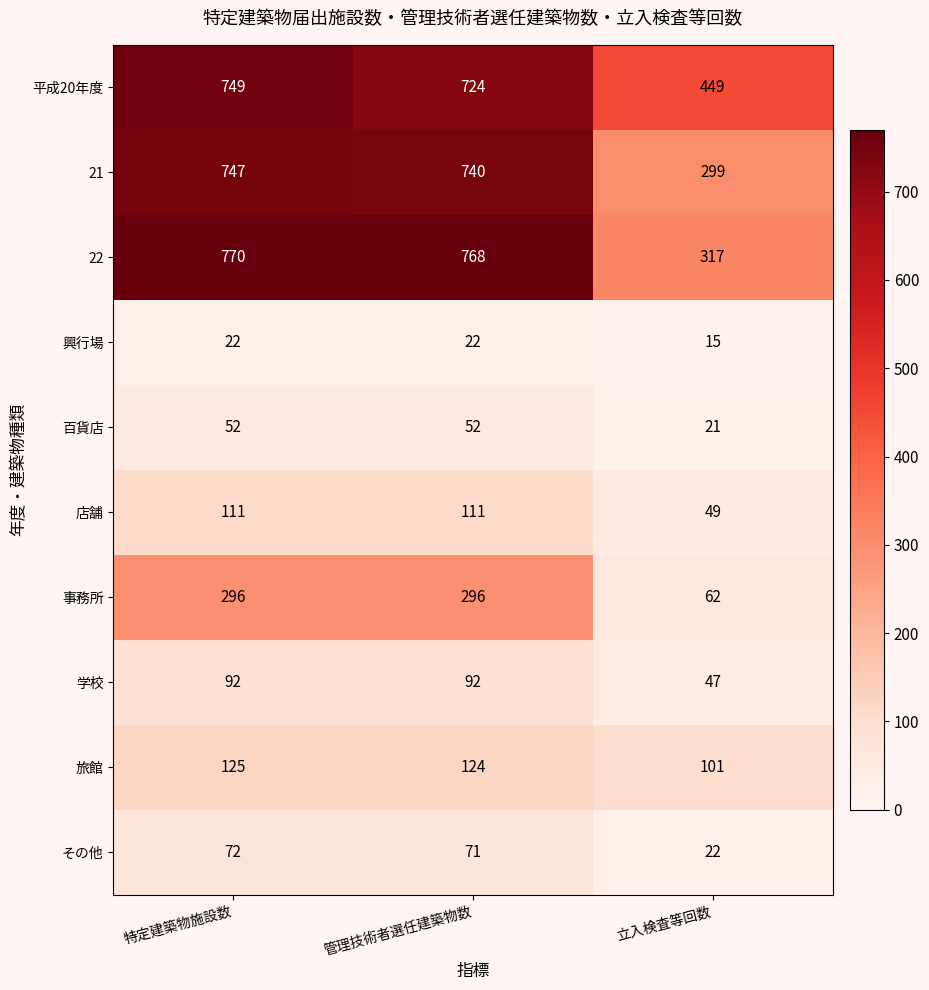

Reading right to left, extract all data points from this chart.

平成20年度: 立入検査等回数=449	管理技術者選任建築物数=724	特定建築物施設数=749
21: 立入検査等回数=299	管理技術者選任建築物数=740	特定建築物施設数=747
22: 立入検査等回数=317	管理技術者選任建築物数=768	特定建築物施設数=770
興行場: 立入検査等回数=15	管理技術者選任建築物数=22	特定建築物施設数=22
百貨店: 立入検査等回数=21	管理技術者選任建築物数=52	特定建築物施設数=52
店舗: 立入検査等回数=49	管理技術者選任建築物数=111	特定建築物施設数=111
事務所: 立入検査等回数=62	管理技術者選任建築物数=296	特定建築物施設数=296
学校: 立入検査等回数=47	管理技術者選任建築物数=92	特定建築物施設数=92
旅館: 立入検査等回数=101	管理技術者選任建築物数=124	特定建築物施設数=125
その他: 立入検査等回数=22	管理技術者選任建築物数=71	特定建築物施設数=72